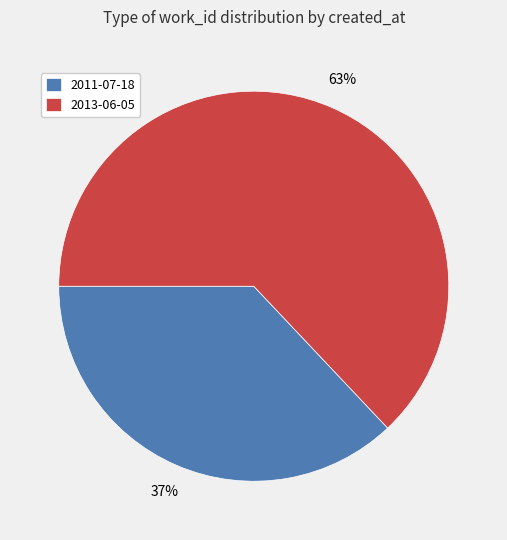

True or false: 2011-07-18 accounts for 51% of the total.

False